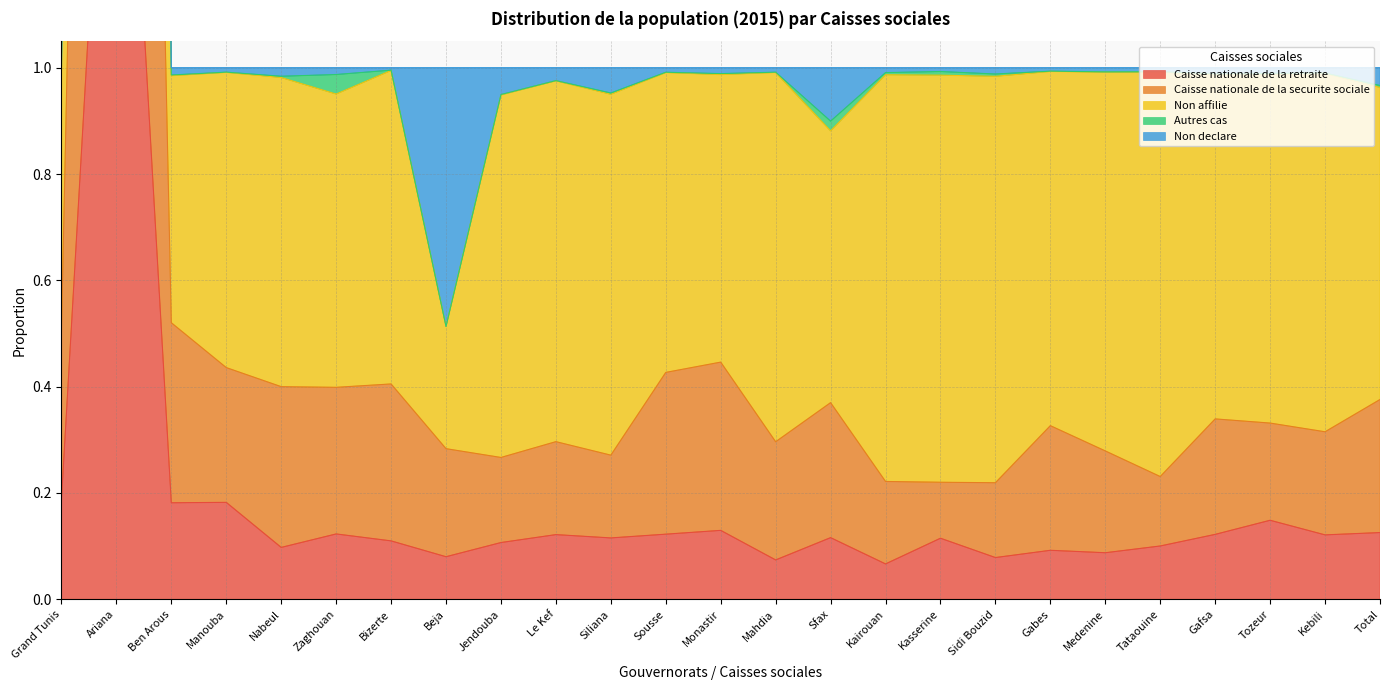

Which series has the largest total across all categories?

Non affilie